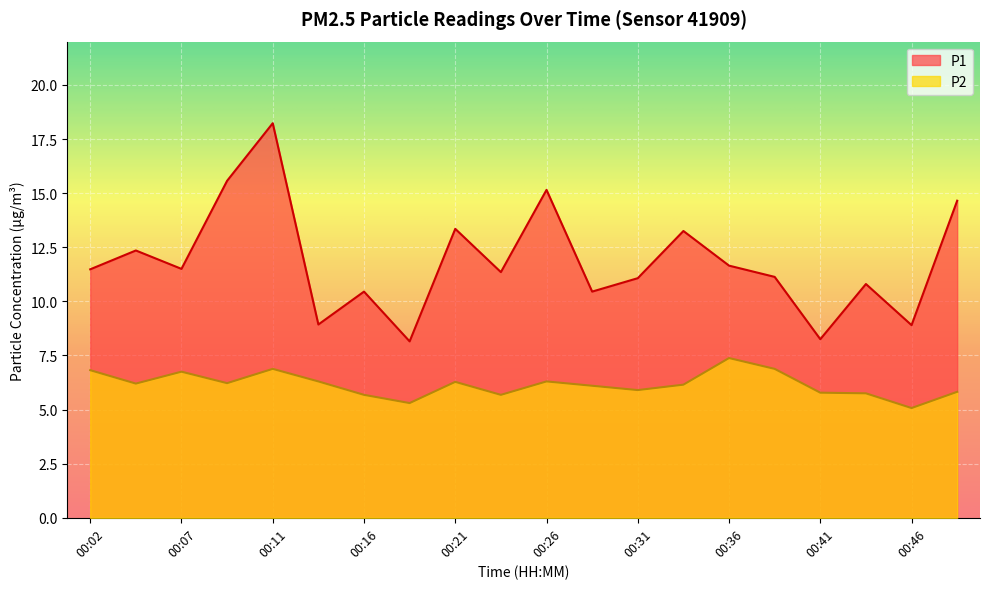

Read the P1 value at 00:11.

18.2